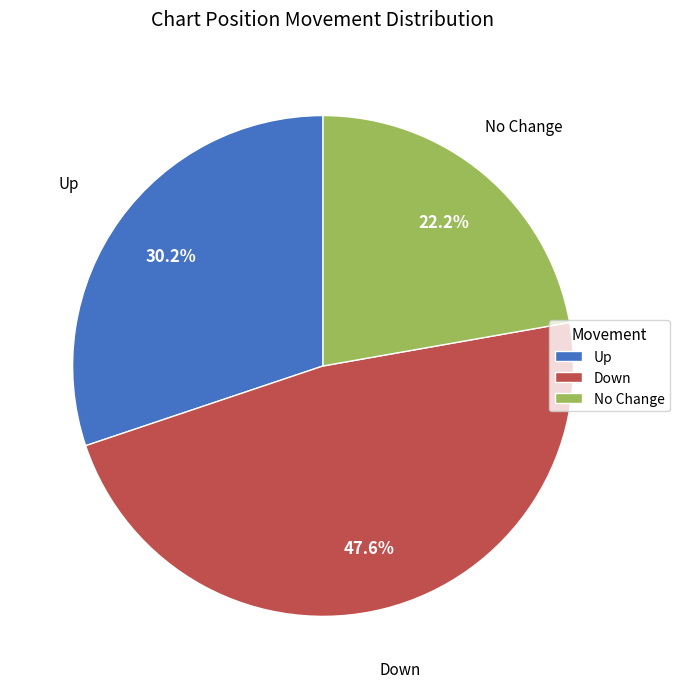

Which has a higher value, Down or Up?

Down